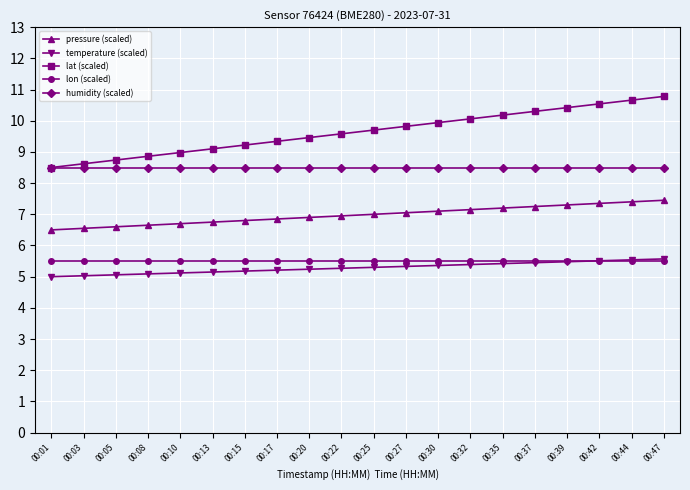

True or false: lon (scaled) and humidity (scaled) intersect in this chart.

False